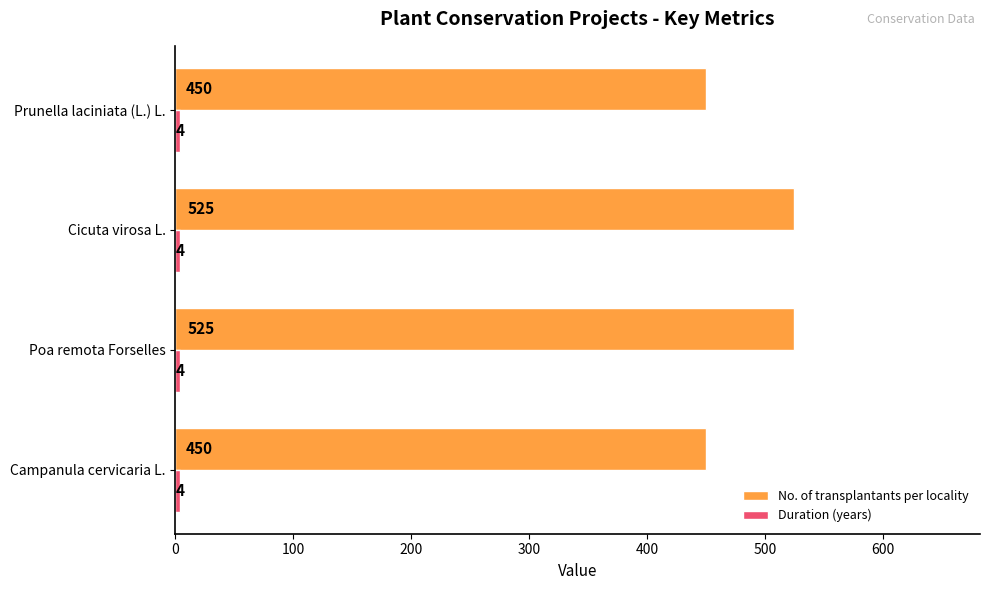

What is the total value across all series at Campanula cervicaria L.?

454